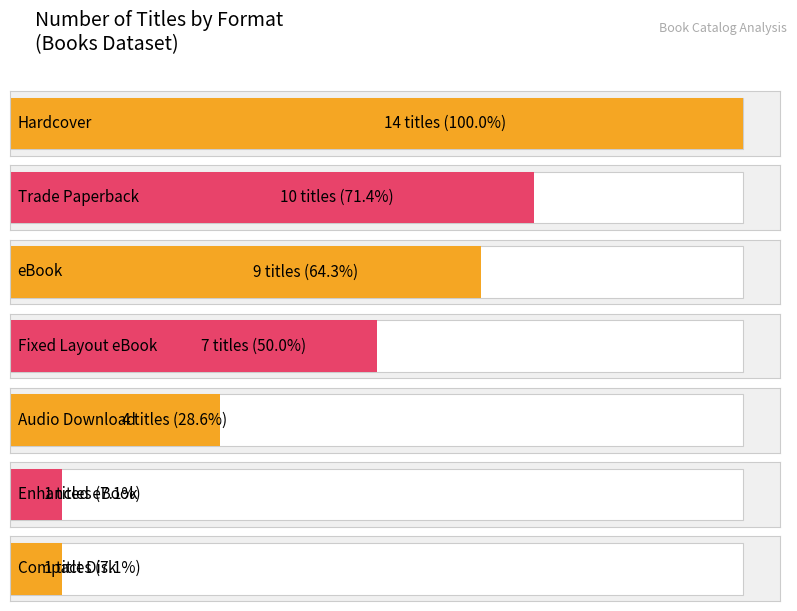

What is the difference between the second highest and second lowest values?

9